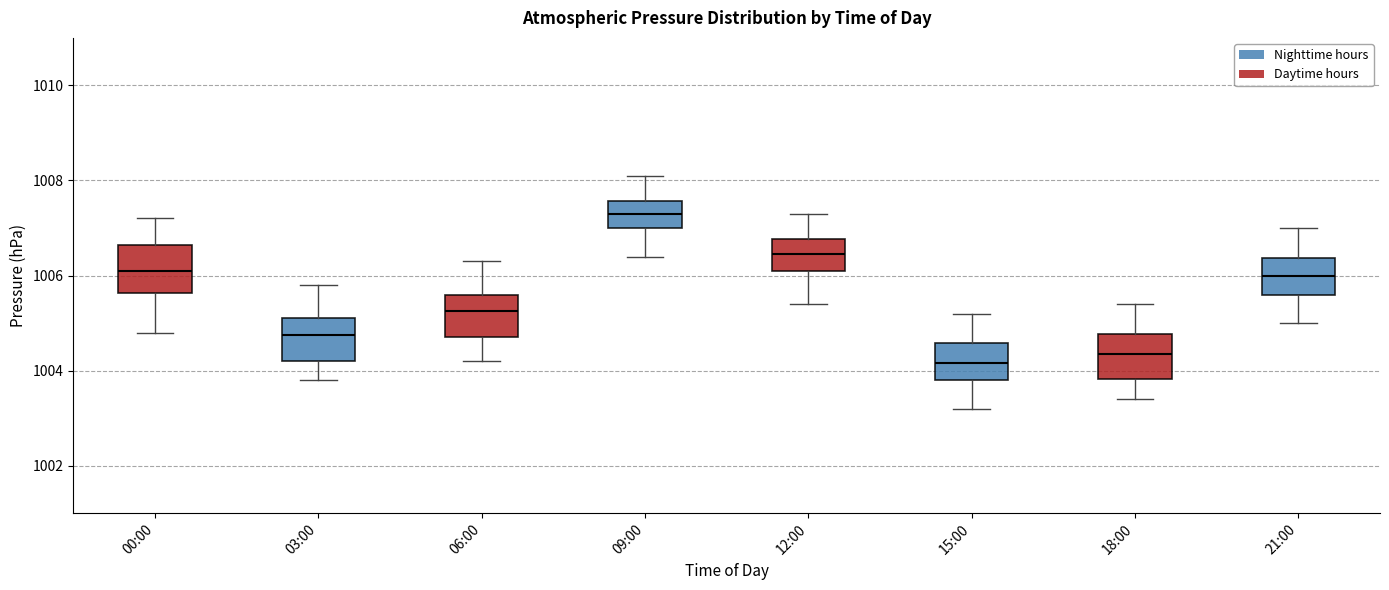

Reading left to right, transcribe this box plot: for each box, give where its median line is, the range the box spans, and where its two whiskers end, as read against the y-axis. The values are not printed on the chart, so give them approximately, as read against the axis.

00:00: median 1006.2, box 1005.6 to 1006.6, whiskers 1004.8 to 1007.2
03:00: median 1004.8, box 1004.2 to 1005.2, whiskers 1003.8 to 1005.8
06:00: median 1005.2, box 1004.8 to 1005.6, whiskers 1004.2 to 1006.4
09:00: median 1007.4, box 1007.0 to 1007.6, whiskers 1006.4 to 1008.2
12:00: median 1006.4, box 1006.2 to 1006.8, whiskers 1005.4 to 1007.4
15:00: median 1004.2, box 1003.8 to 1004.6, whiskers 1003.2 to 1005.2
18:00: median 1004.4, box 1003.8 to 1004.8, whiskers 1003.4 to 1005.4
21:00: median 1006.0, box 1005.6 to 1006.4, whiskers 1005.0 to 1007.0